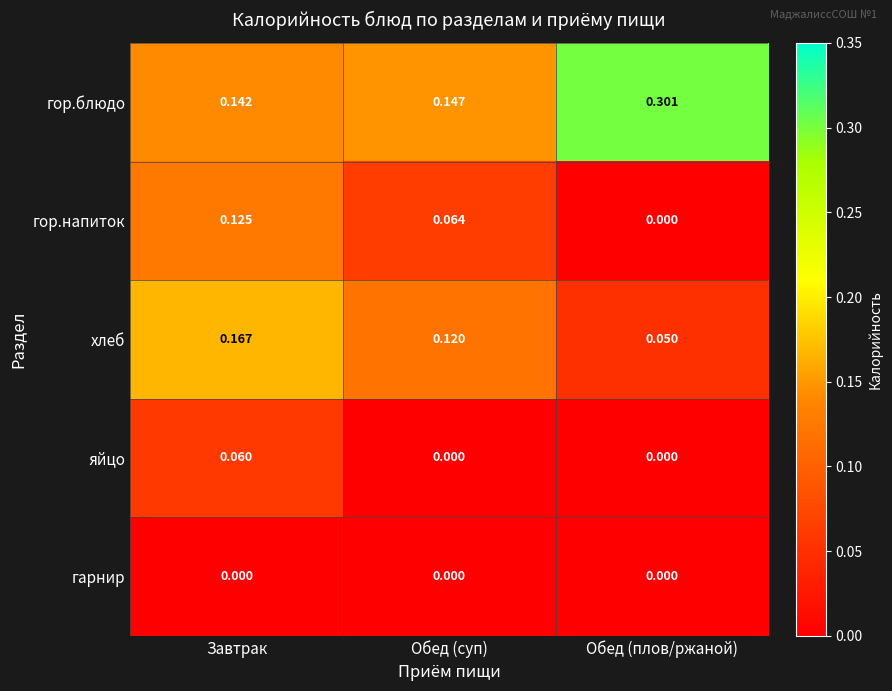

Rank the series by their maximum value, from highest to lowest.

гор.блюдо, хлеб, гор.напиток, яйцо, гарнир